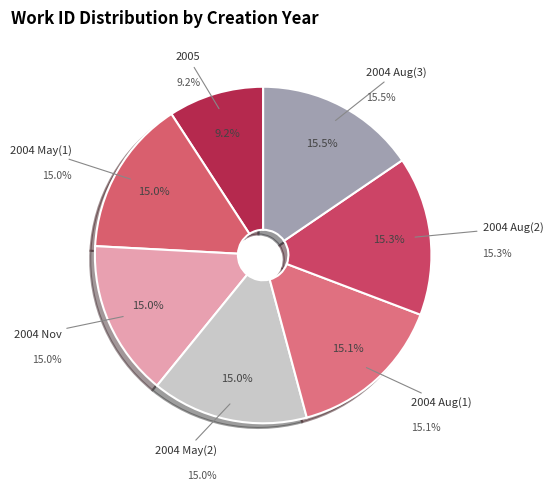

Does 2004-05-28 represent more than half of the total?

No